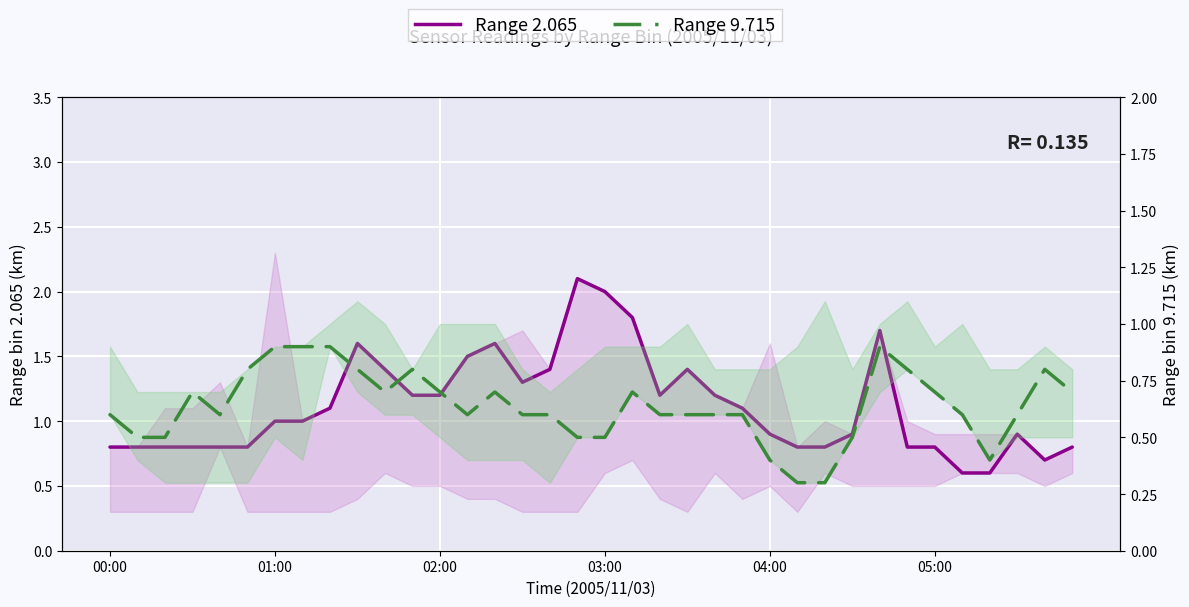

What is the total value across all series at 05:00?

1.6